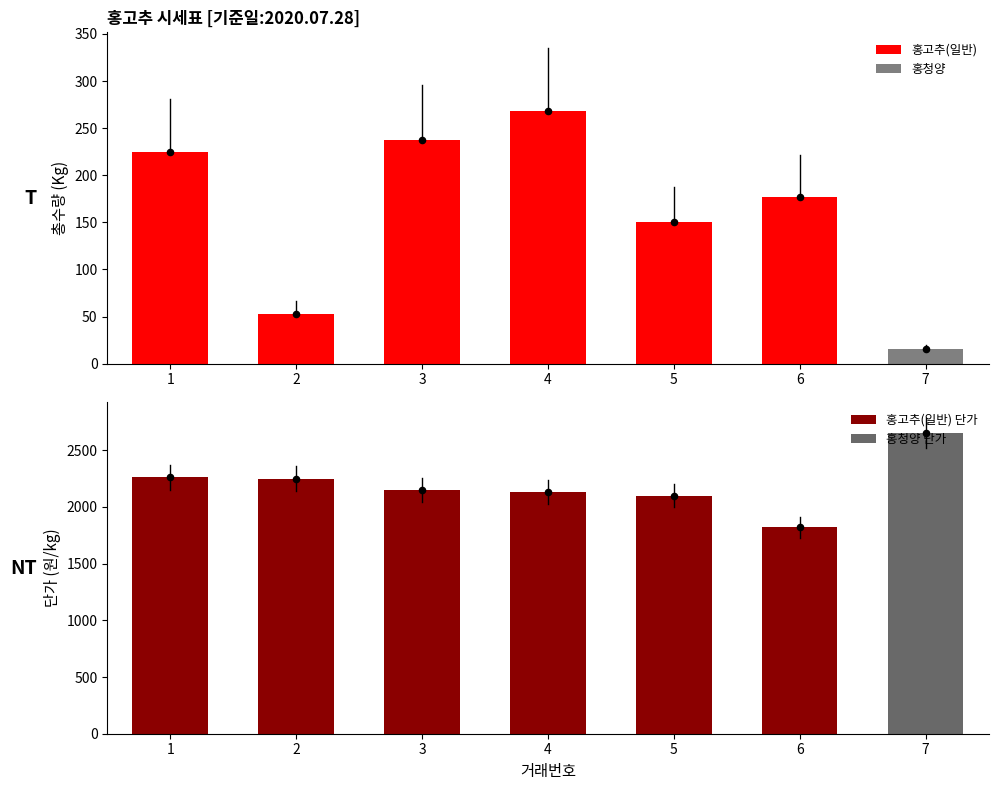

Which series has the largest total across all categories?

단가(kg)